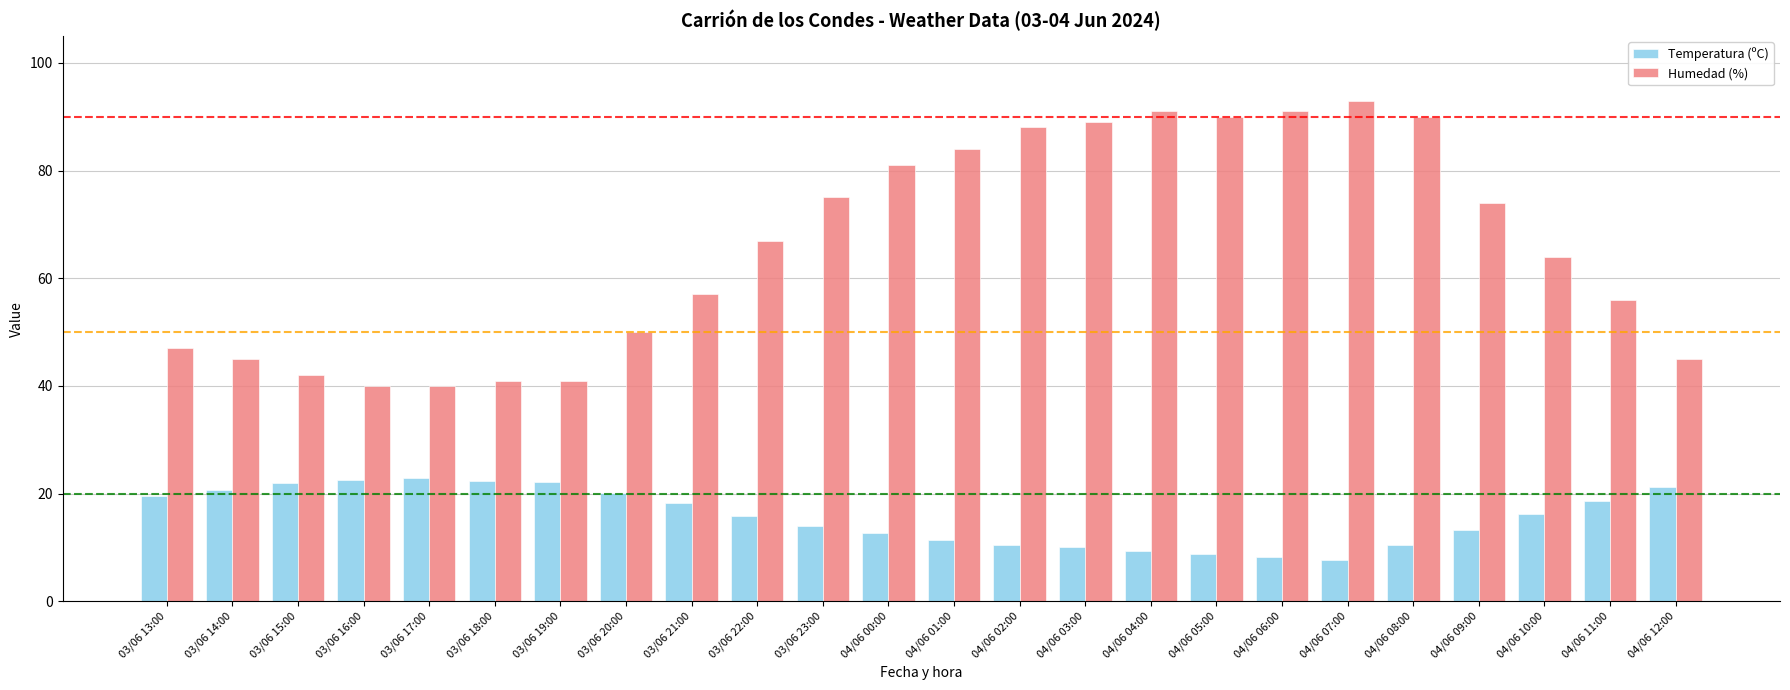

List the series in order of their overall mean, highest first.

Humedad (%), Temperatura (ºC)